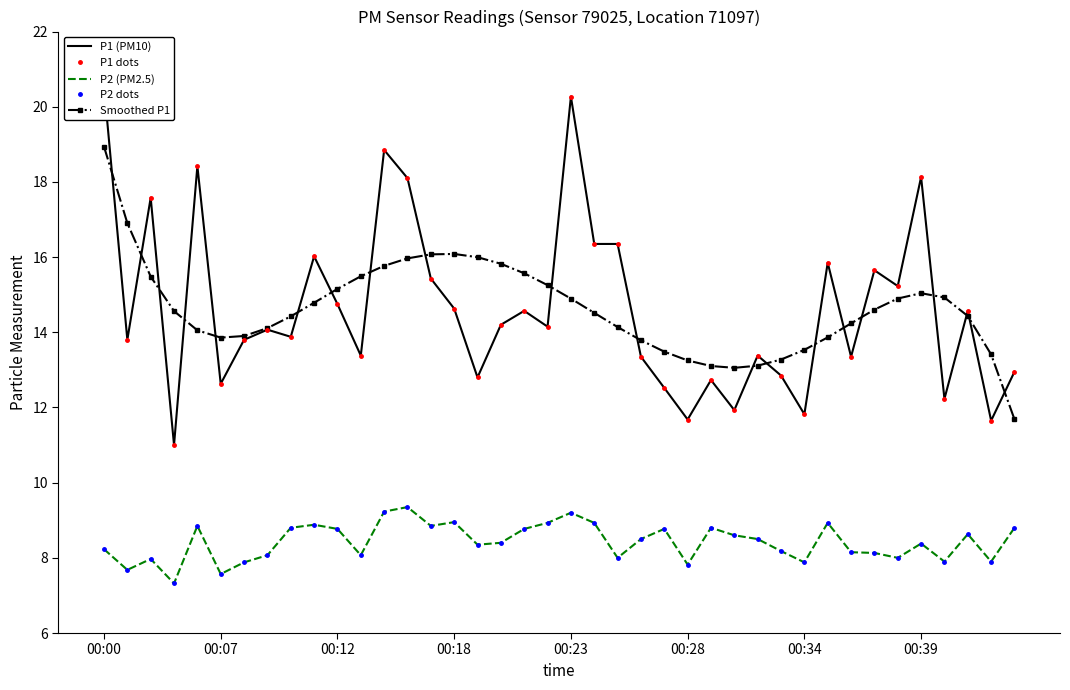

Does the chart have visible grid lines?

No